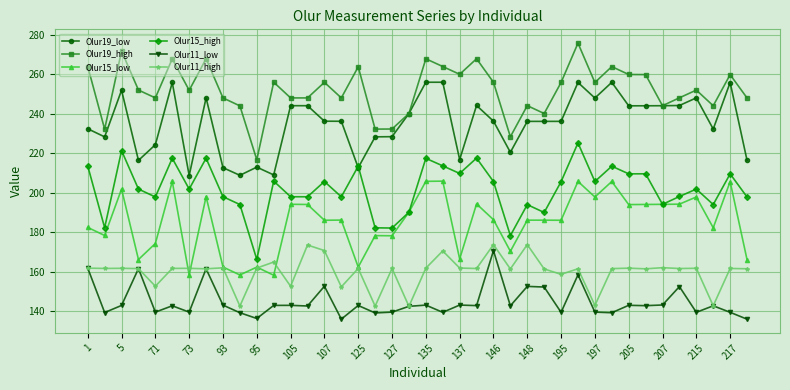

Which series has the largest total across all categories?

Olur19_high